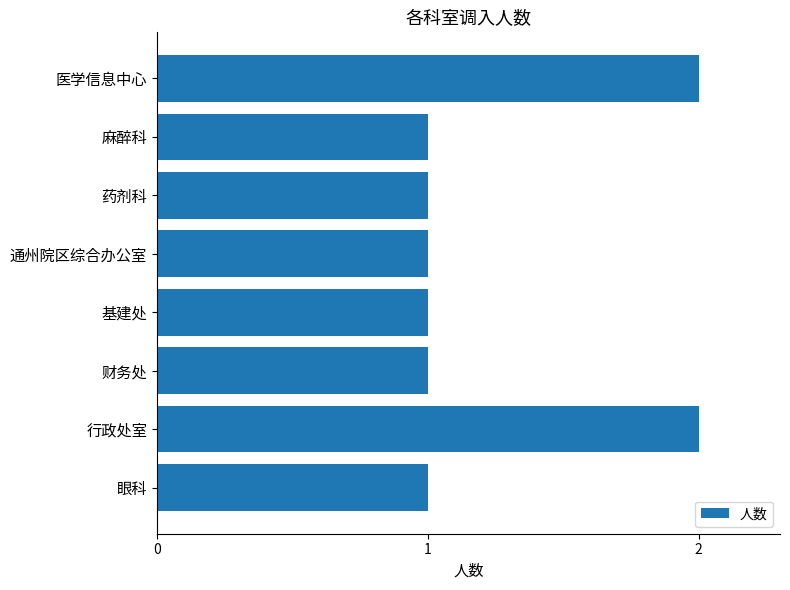

What is the ratio of the value at 药剂科 to the value at 医学信息中心?

0.5